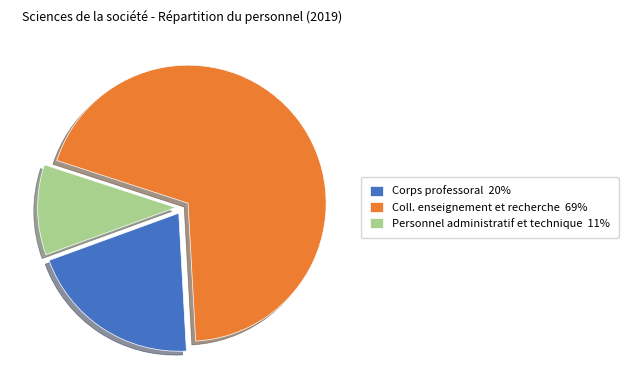

Rank the categories by value from highest to lowest.

Coll. enseignement et recherche, Corps professoral, Personnel administratif et technique